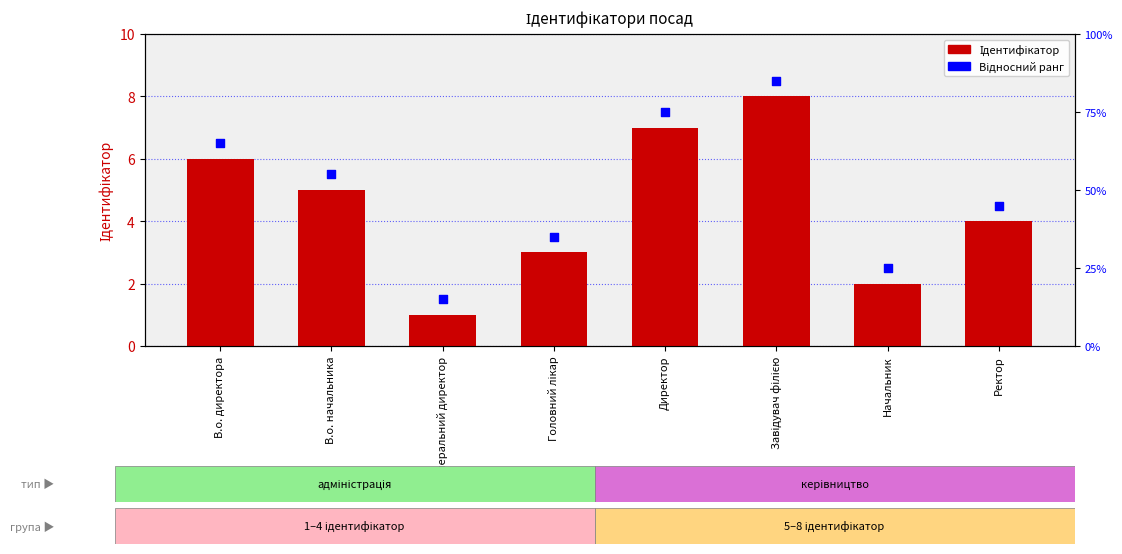

What is the total value across all series at Головний лікар?

6.5